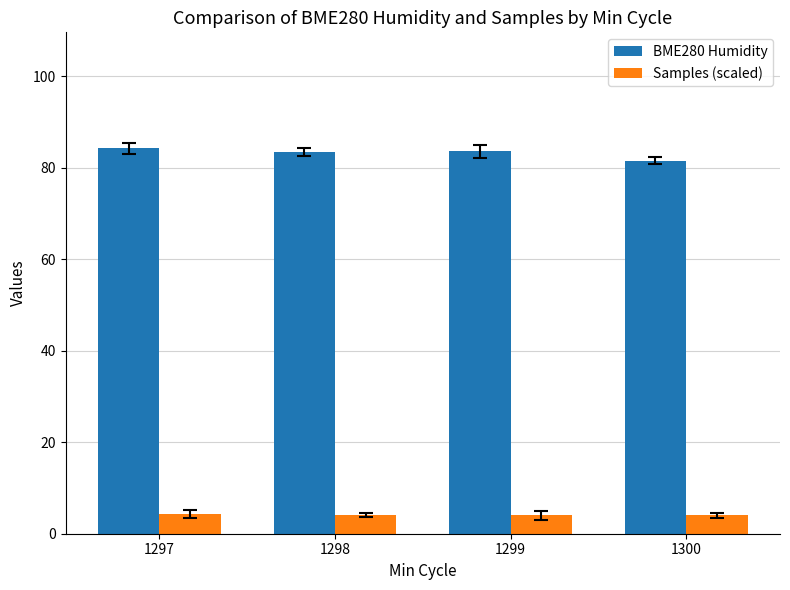

Which series has the largest total across all categories?

BME280 Humidity